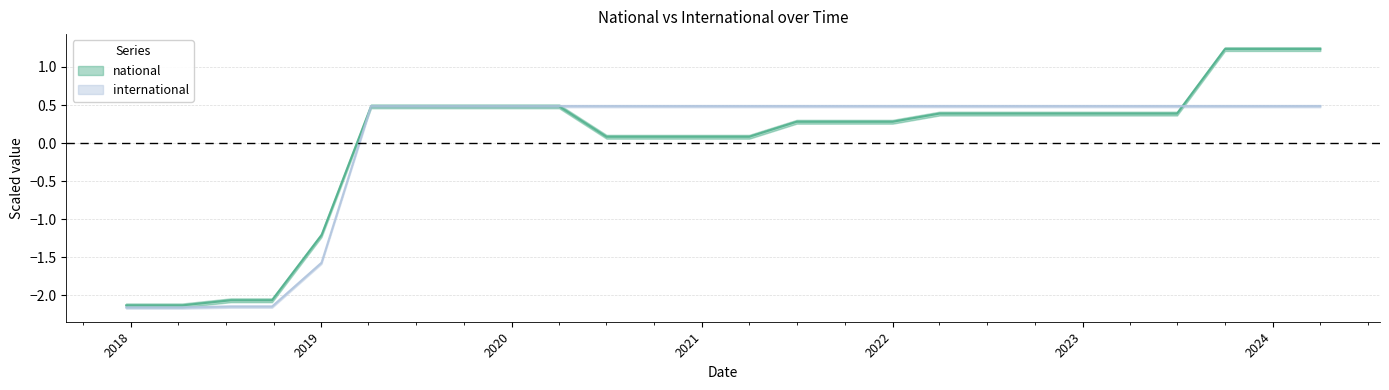

Reading right to left, transcribe all the data shown in this chart.

national: 1.2	1.2	1.2	0.4	0.4	0.4	0.4	0.4	0.4	0.3	0.3	0.3	0.1	0.1	0.1	0.1	0.5	0.5	0.5	0.5	0.5	-1.2	-2.1	-2.1	-2.1	-2.1
international: 0.5	0.5	0.5	0.5	0.5	0.5	0.5	0.5	0.5	0.5	0.5	0.5	0.5	0.5	0.5	0.5	0.5	0.5	0.5	0.5	0.5	-1.6	-2.1	-2.1	-2.2	-2.2